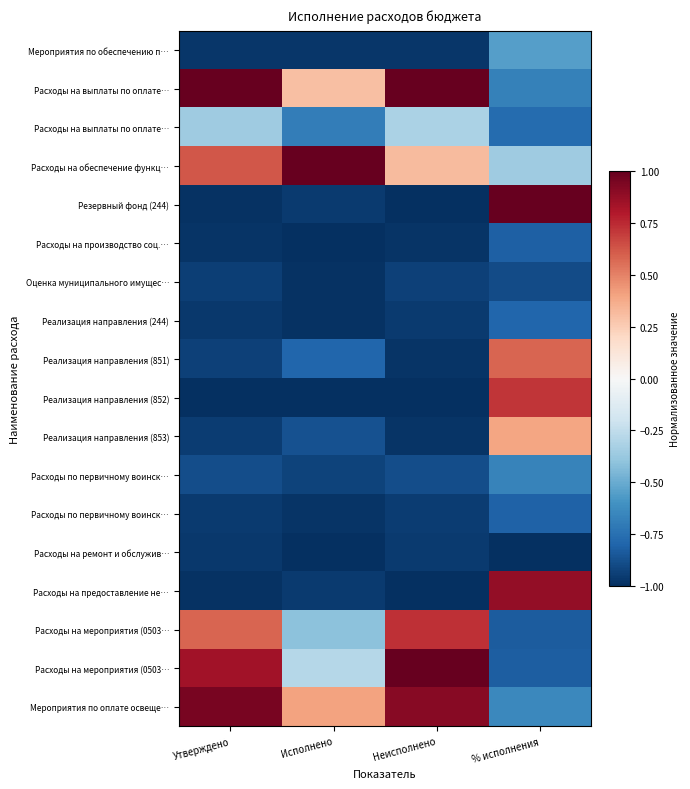

What is the spread (max minus min) of values at % исполнения?

2.0